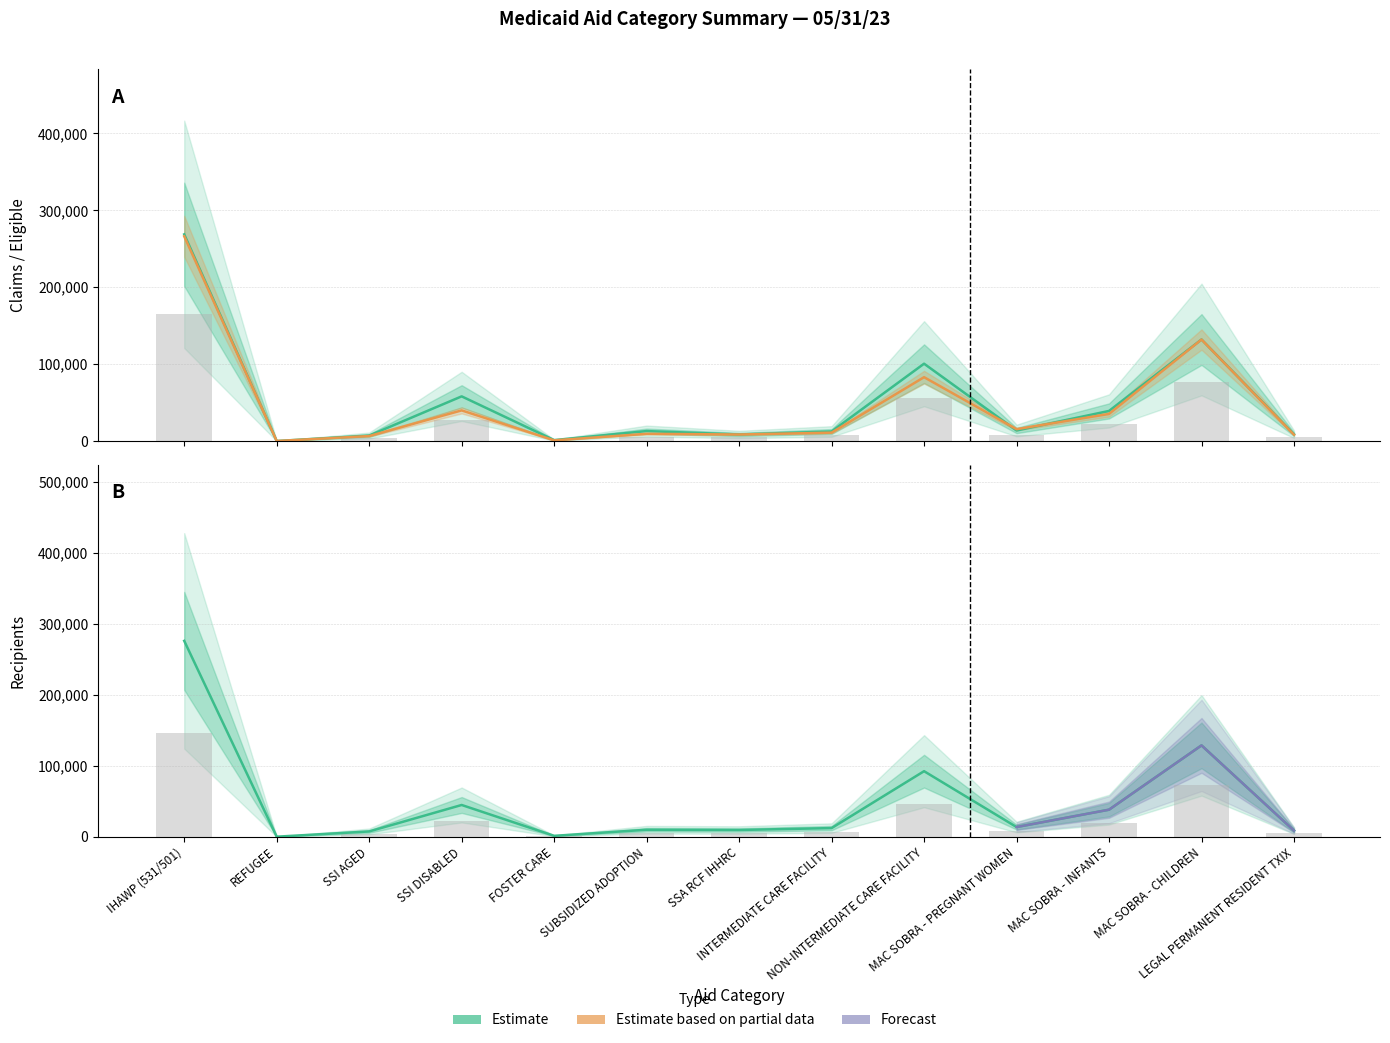

Reading left to right, list all the values displayed in this chart.

TotalPmt: 268711.0	65.0	7175.0	58120.0	1280.5	13016.5	8602.5	12493.5	100583.0	13753.0	39182.0	132038.0	8883.5
Elig: 266148.0	75.0	6548.0	39897.0	949.0	9453.0	8539.0	10957.0	83047.0	15455.0	35282.0	131985.0	8265.0
Recip: 165430.8	34.2	4455.6	26812.2	757.8	5884.2	5679.0	7288.2	55356.0	8163.6	22830.0	77148.6	5141.4
Claims: 275718.0	57.0	7426.0	44687.0	1263.0	9807.0	9465.0	12147.0	92260.0	13606.0	38050.0	128581.0	8569.0